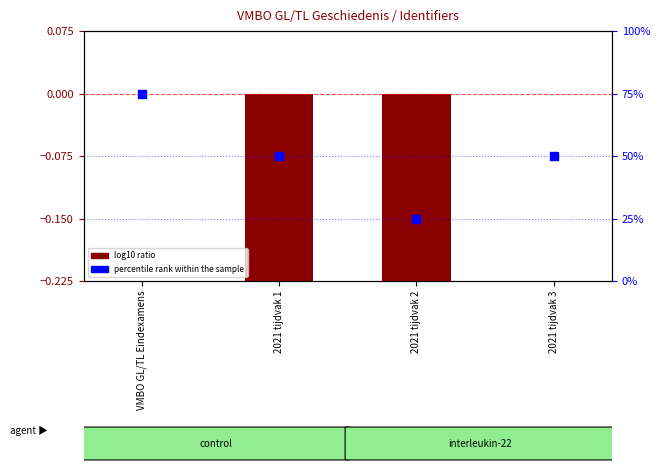

At which category is the sum across all series the highest?

VMBO GL/TL Eindexamens